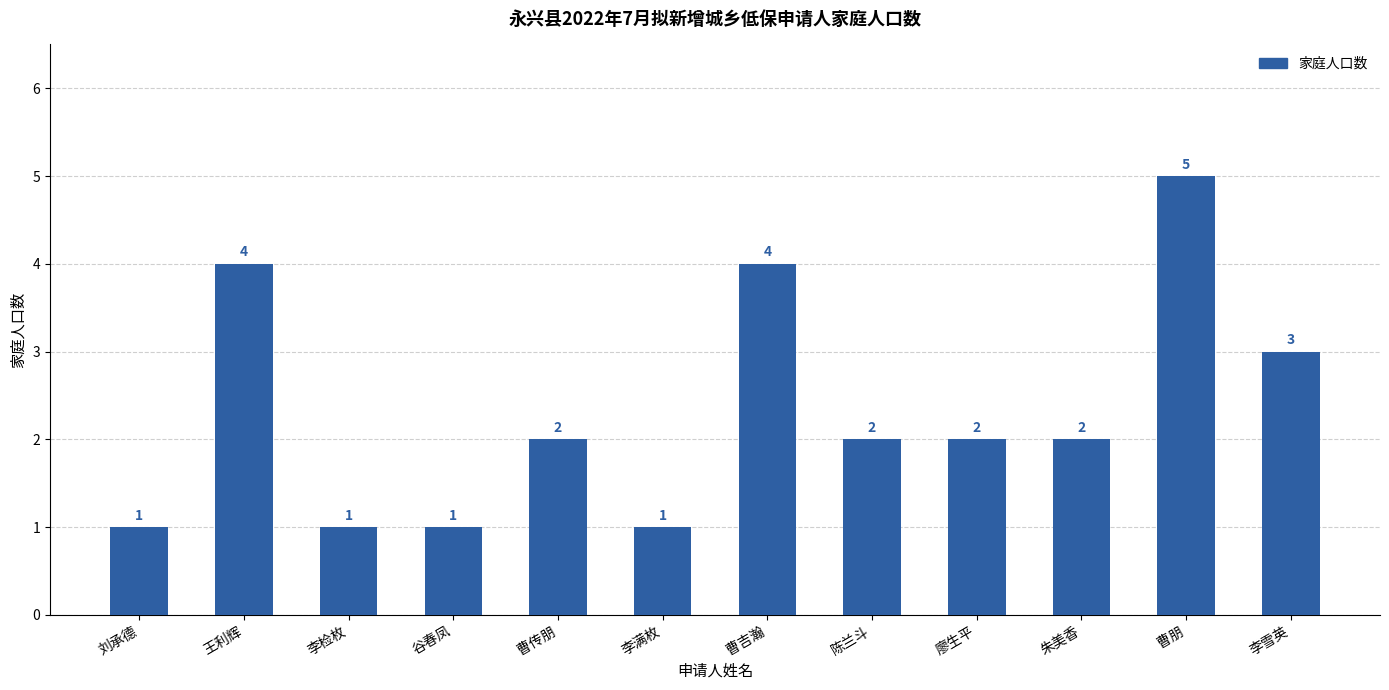

How many bars are there in total?

12